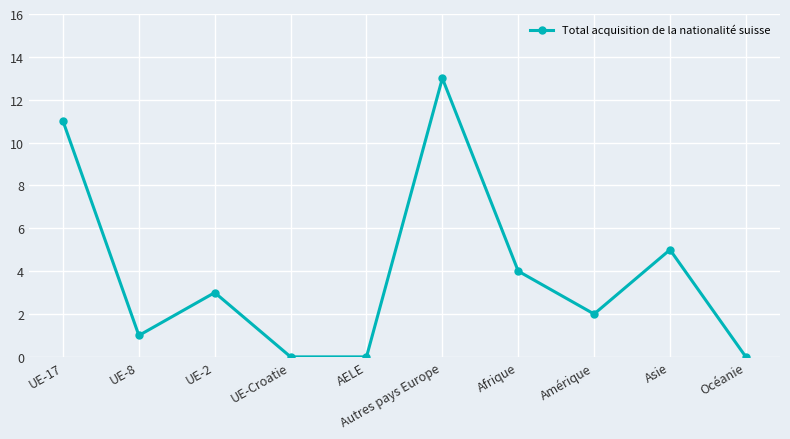

The value at Autres pays Europe is 21. True or false?

False